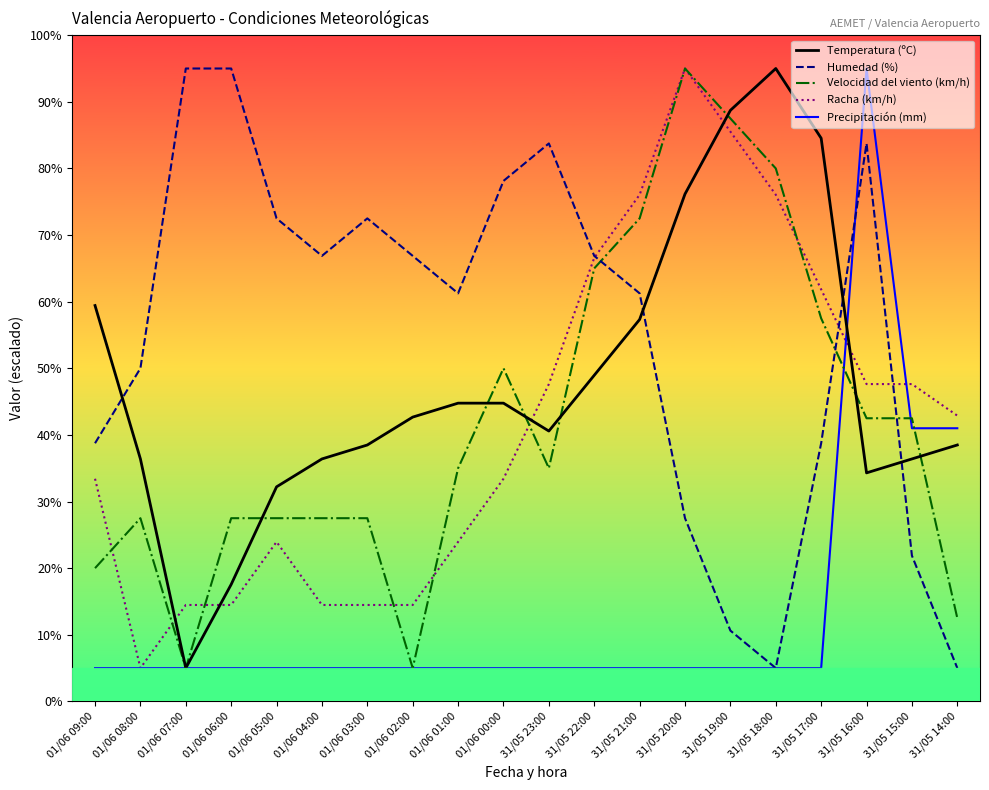

What is the value of the Racha (km/h) point at the 7th from the left?

14.5